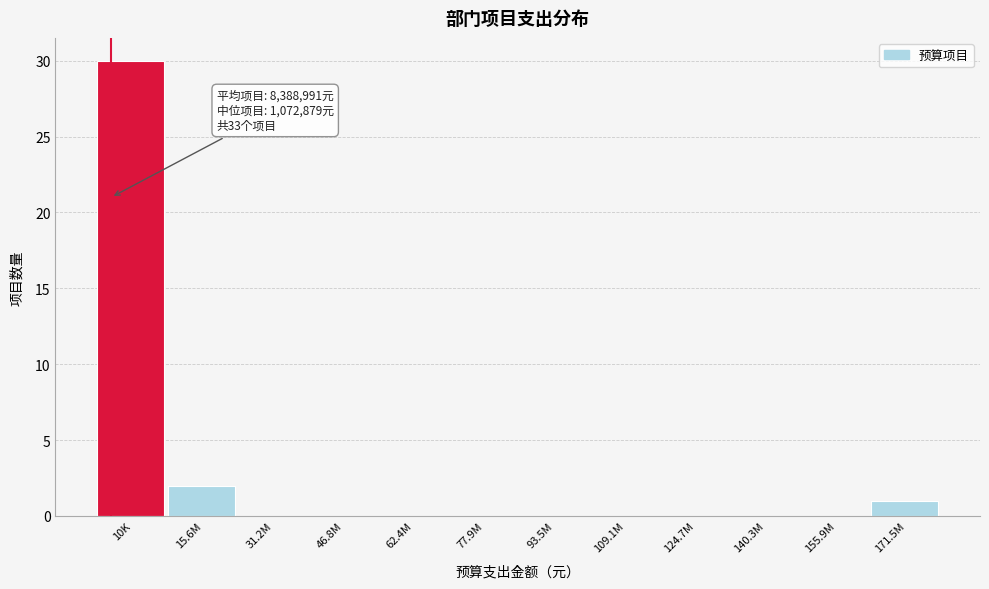

Reading left to right, what are all the values shown in this chart?

10K=30	15.6M=2	31.2M=0	46.8M=0	62.4M=0	77.9M=0	93.5M=0	109.1M=0	124.7M=0	140.3M=0	155.9M=0	171.5M=1